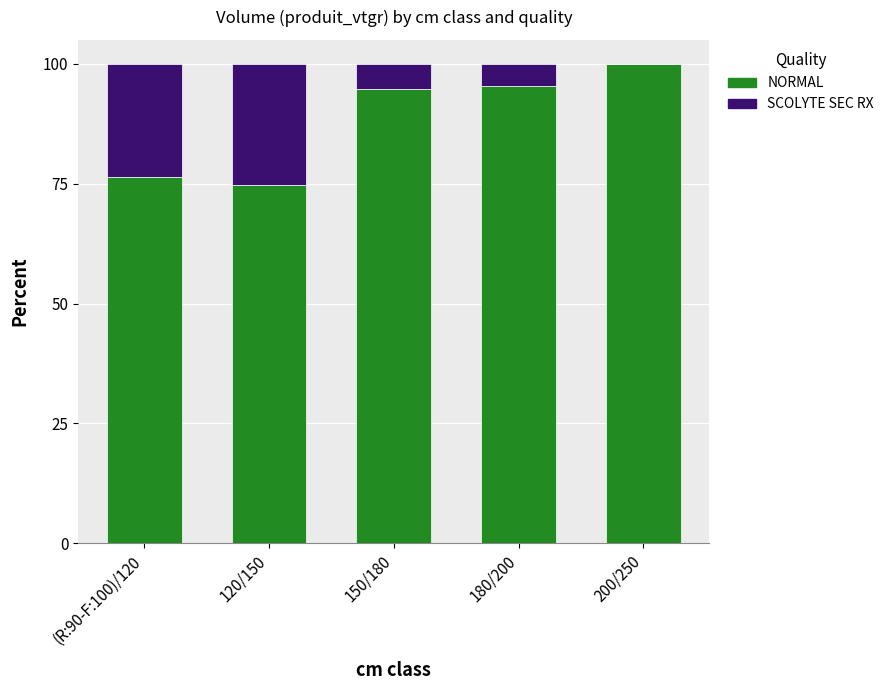

What is the sum of the NORMAL values at 200/250 and (R:90-F:100)/120?

176.5